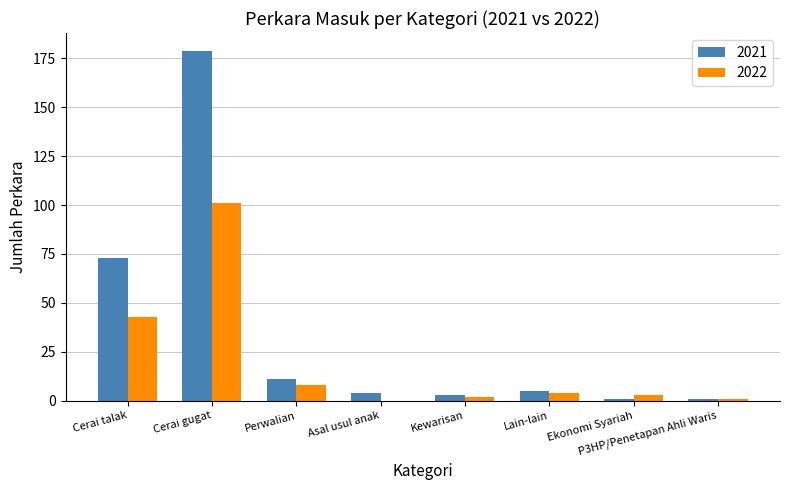

Which series has the largest total across all categories?

2021